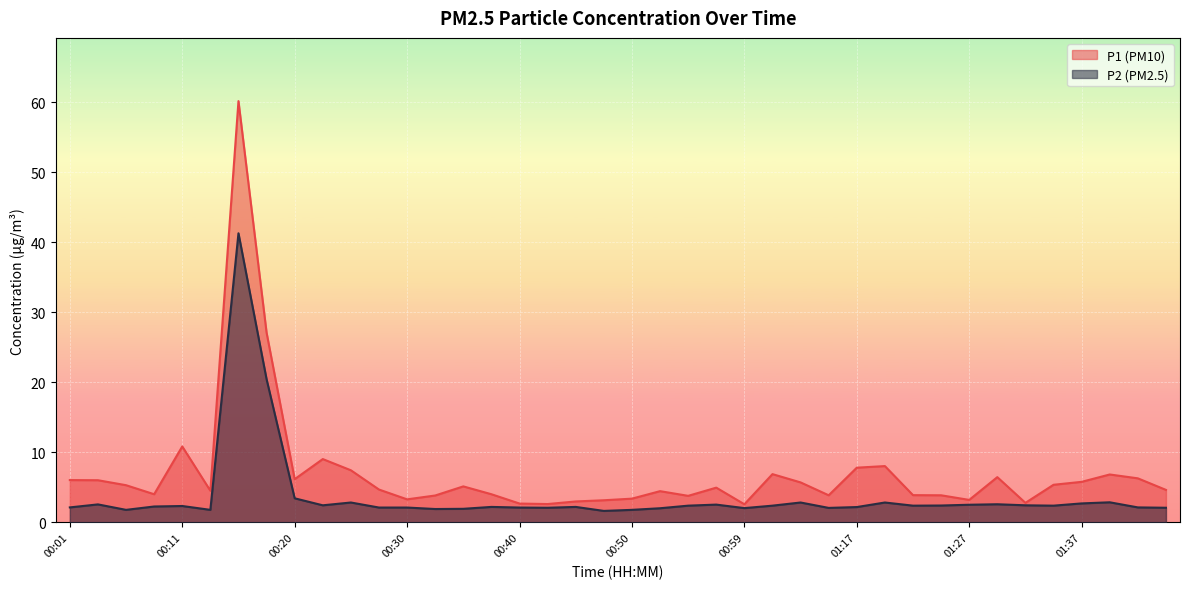

Reading left to right, what are all the values shown in this chart?

P1: 00:01=6.0	00:03=6.0	00:06=5.3	00:08=4.0	00:11=10.8	00:13=4.5	00:15=60.1	00:18=27.1	00:20=6.2	00:23=9.1	00:25=7.5	00:28=4.7	00:30=3.3	00:33=3.9	00:35=5.2	00:37=4.0	00:40=2.7	00:42=2.6	00:45=3.0	00:47=3.2	00:50=3.4	00:52=4.5	00:54=3.8	00:57=5.0	00:59=2.6	01:02=6.9	01:04=5.7	01:15=3.9	01:17=7.8	01:20=8.1	01:22=3.9	01:25=3.9	01:27=3.2	01:30=6.5	01:32=2.8	01:35=5.4	01:37=5.8	01:40=6.8	01:42=6.3	01:45=4.7
P2: 00:01=2.1	00:03=2.6	00:06=1.8	00:08=2.3	00:11=2.4	00:13=1.8	00:15=41.3	00:18=20.4	00:20=3.5	00:23=2.5	00:25=2.9	00:28=2.1	00:30=2.1	00:33=1.9	00:35=1.9	00:37=2.2	00:40=2.1	00:42=2.1	00:45=2.2	00:47=1.6	00:50=1.8	00:52=2.0	00:54=2.4	00:57=2.5	00:59=2.0	01:02=2.4	01:04=2.9	01:15=2.1	01:17=2.2	01:20=2.9	01:22=2.4	01:25=2.4	01:27=2.5	01:30=2.6	01:32=2.5	01:35=2.4	01:37=2.7	01:40=2.9	01:42=2.1	01:45=2.1